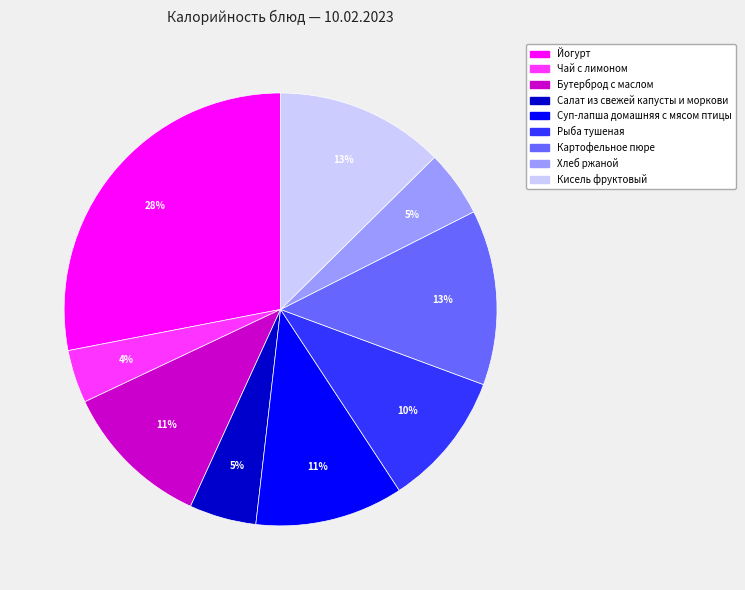

How many segments does this pie chart have?

9